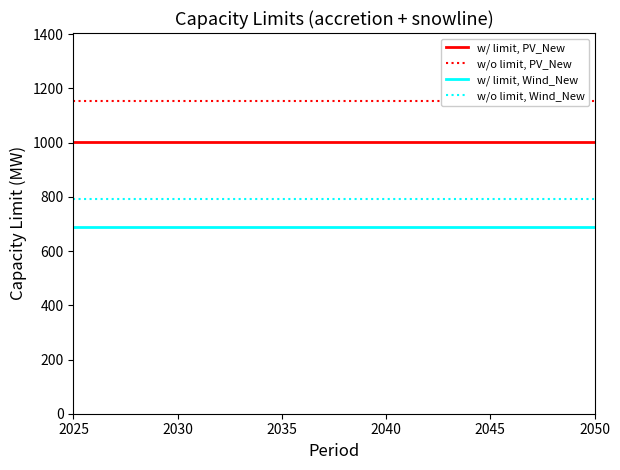

What is the lowest value of the w/ limit, PV_New series?

1003.2